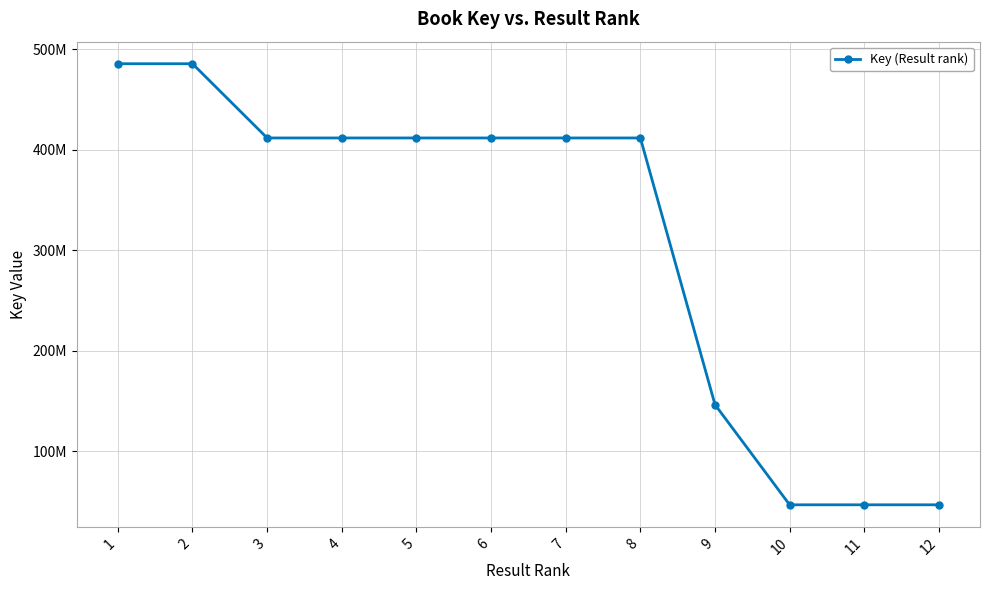

What is the value of the 1st point from the left?

485742675